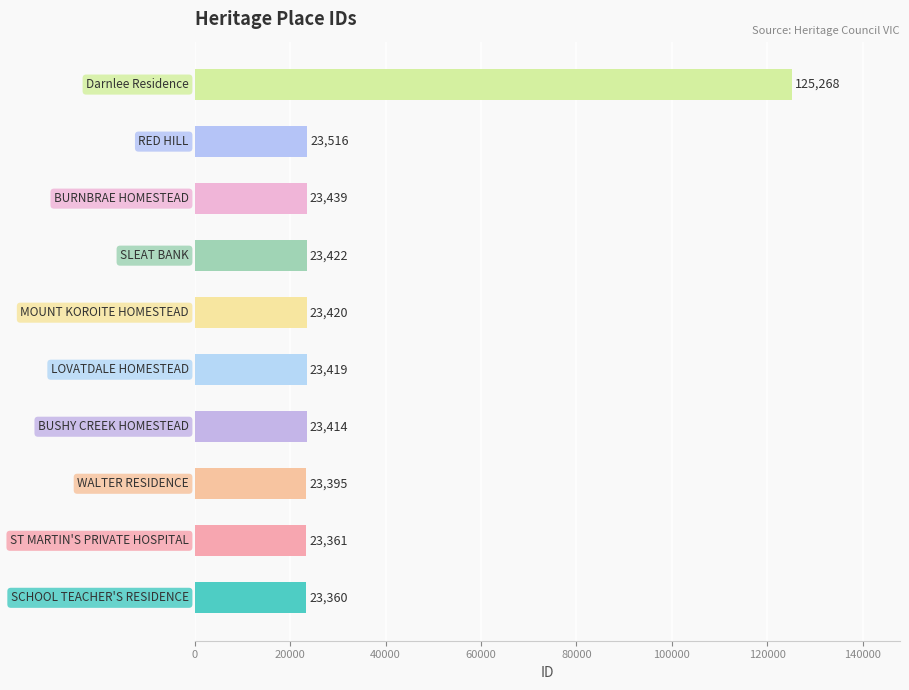

Are the bars grouped side by side (vs. stacked)?

No